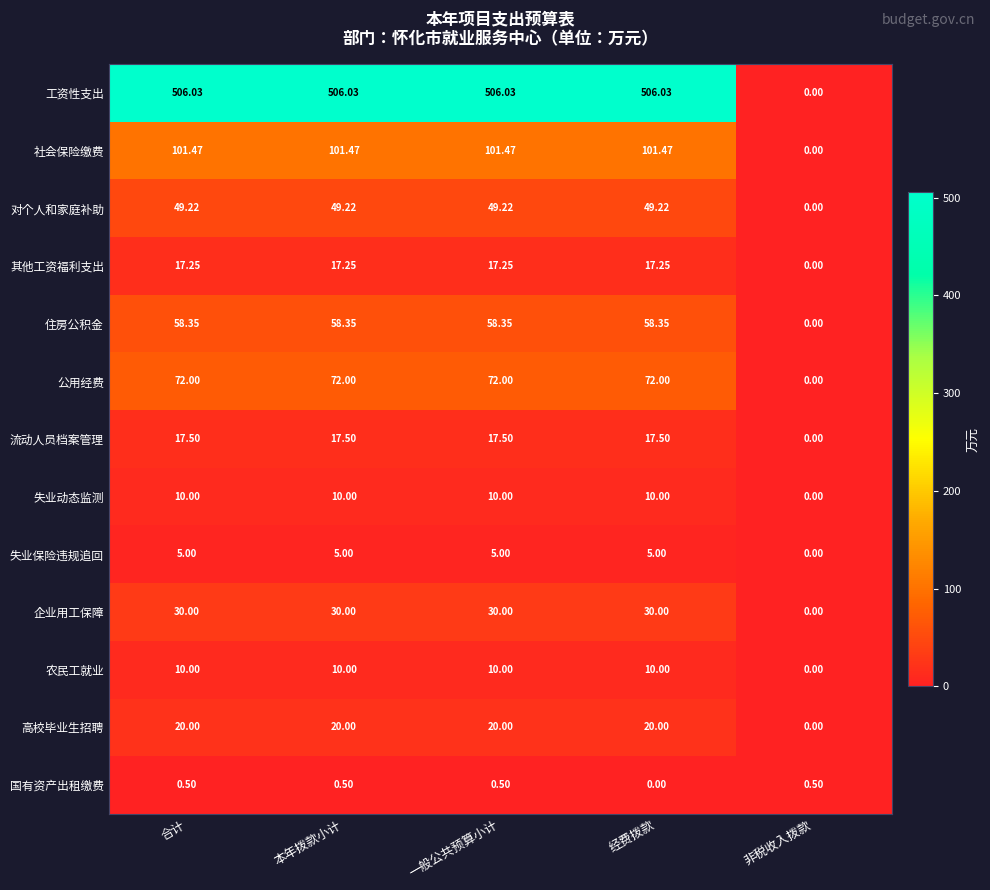

Which series changed the most between 本年拨款小计 and 非税收入拨款?

工资性支出